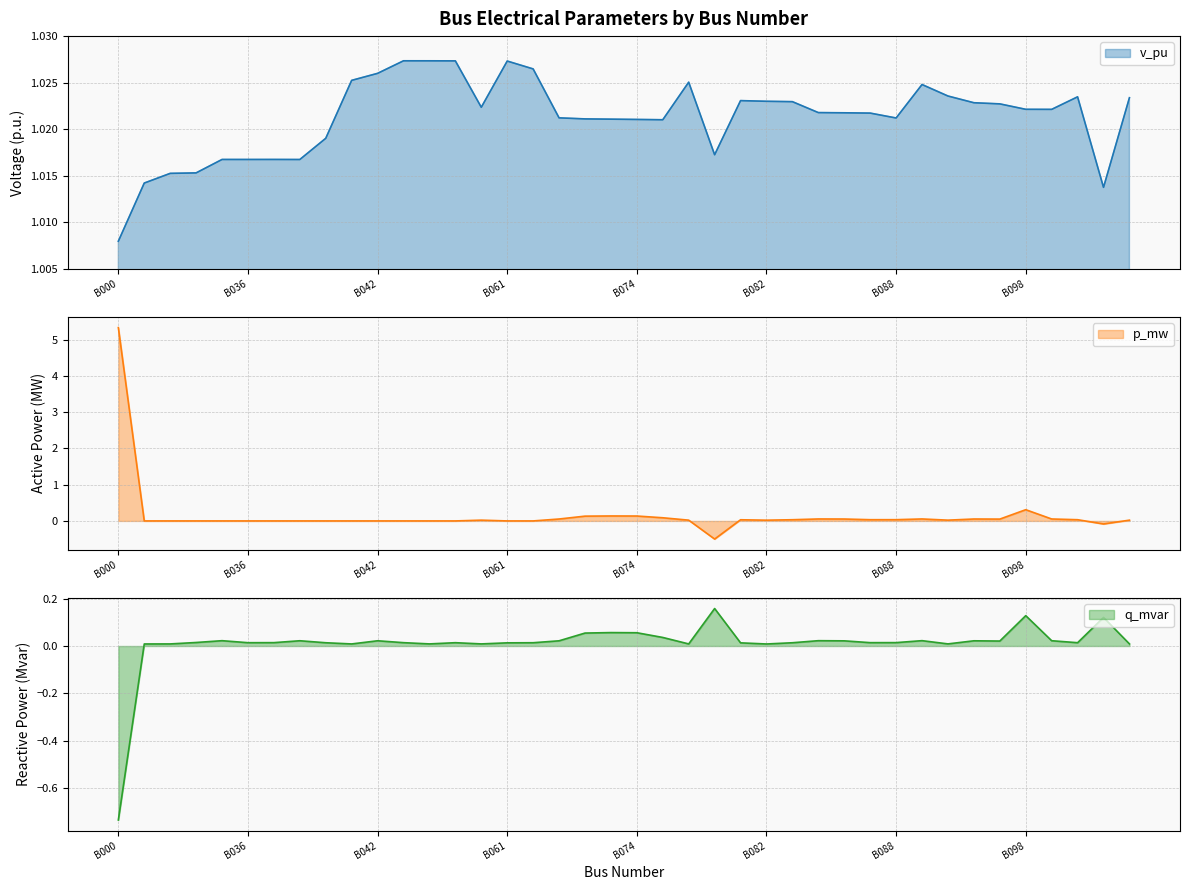

At B090, list the series in order from smallest to largest.

q_mvar, p_mw, v_pu